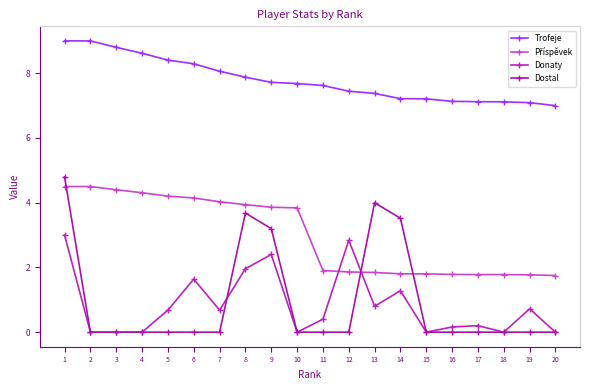

What is the average value of the Dostal series?

1.0